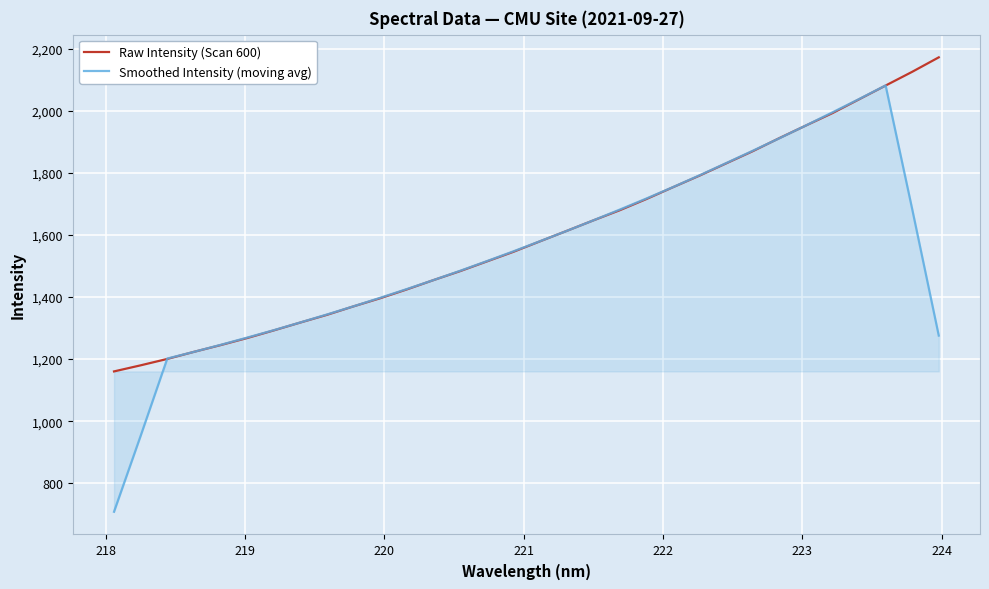

What is the maximum value for Raw Intensity (Scan 600)?

2171.9